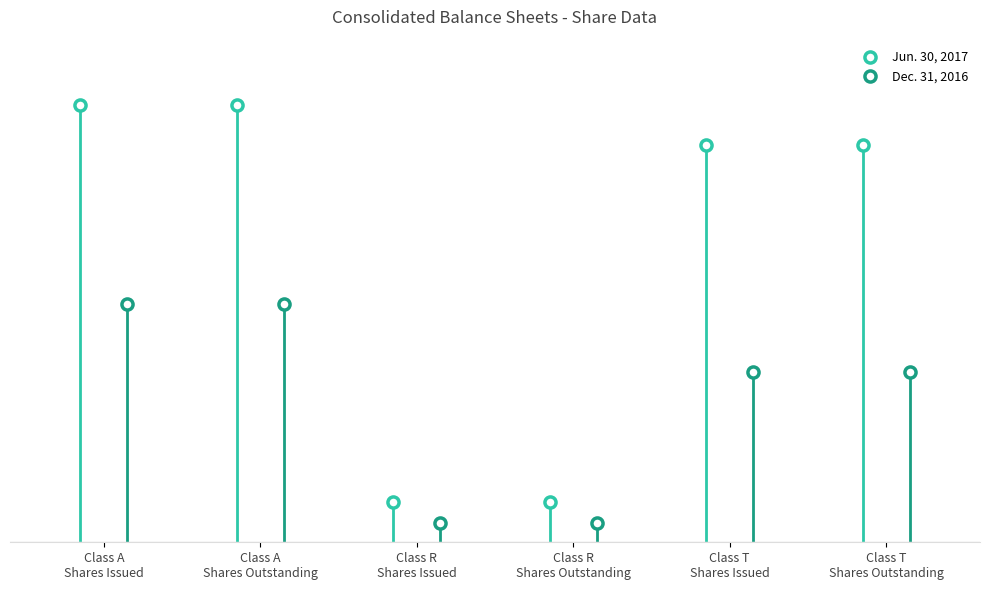

Which category has the highest value in the Dec. 31, 2016 series?

Class A
Shares Outstanding